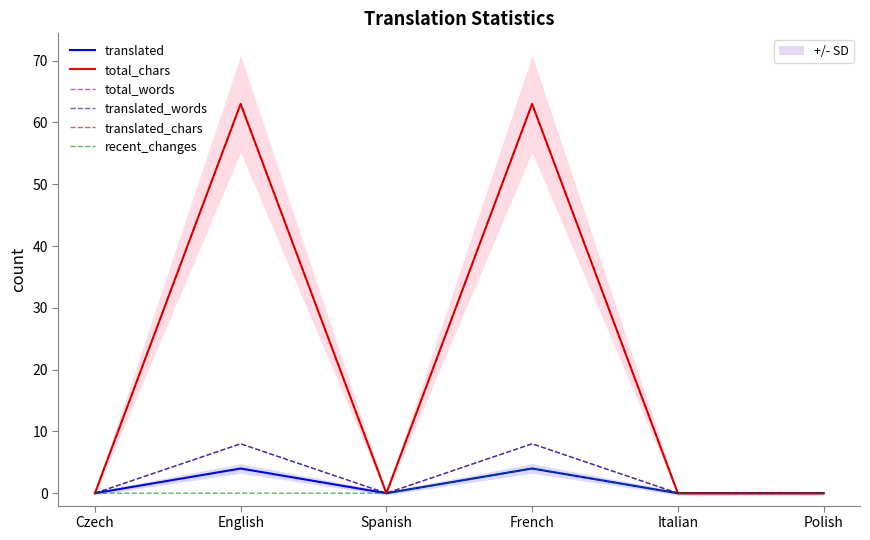

At how many categories does at least one series exceed 54?

2